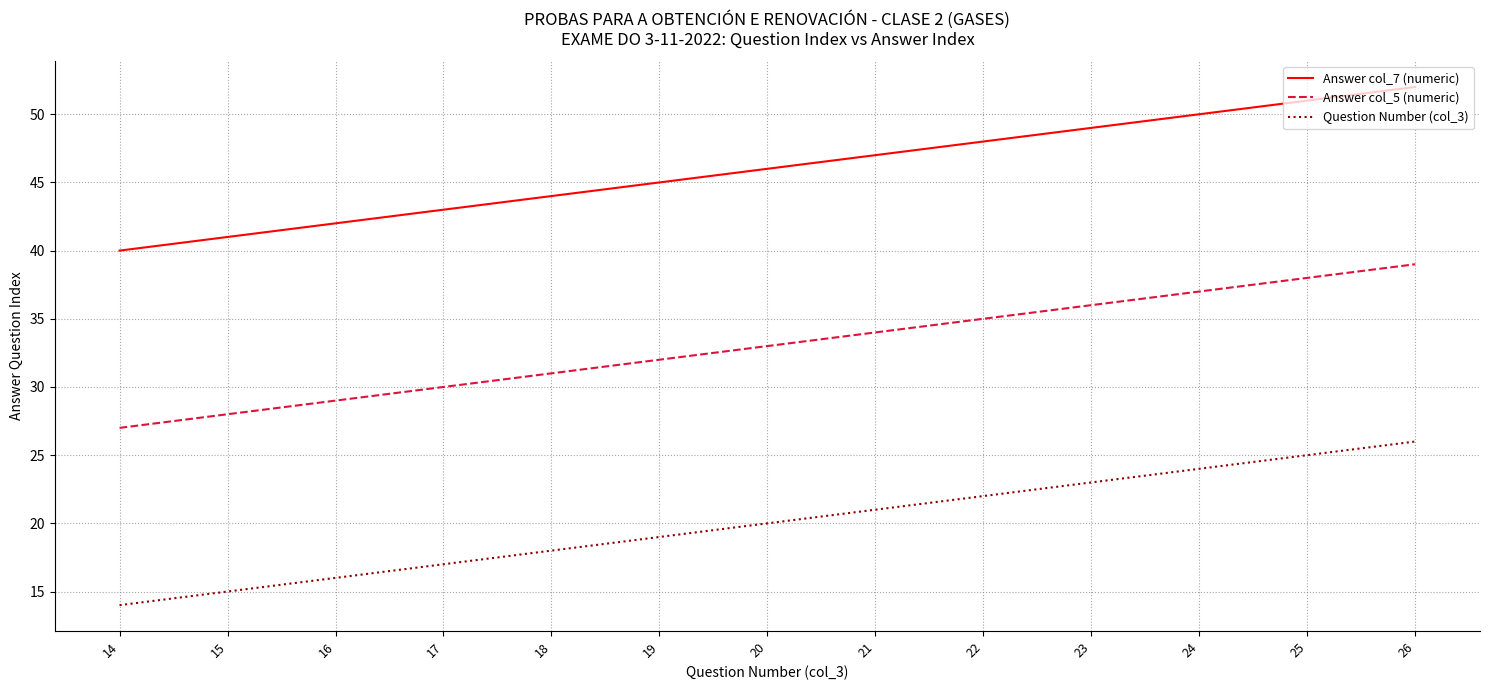

What is the greatest value displayed?

52